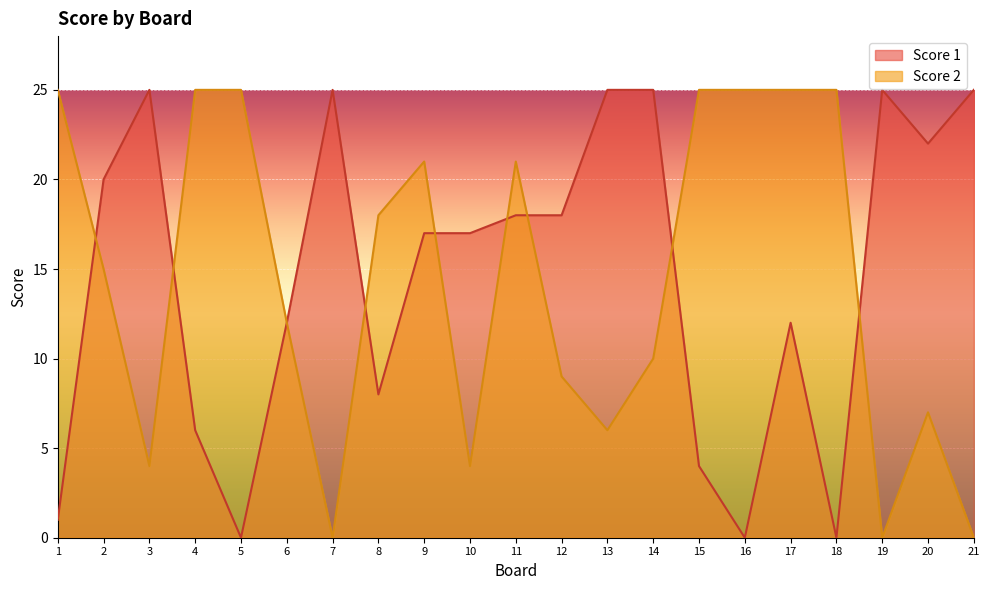

Count the number of categories in the chart.

21